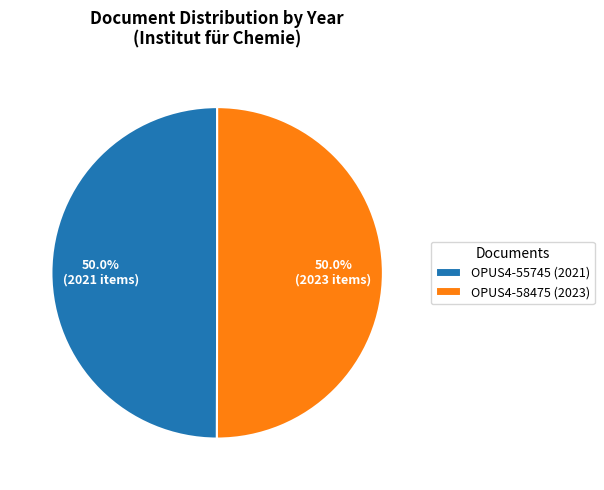

To the nearest percent, what portion does OPUS4-55745 represent?

50%